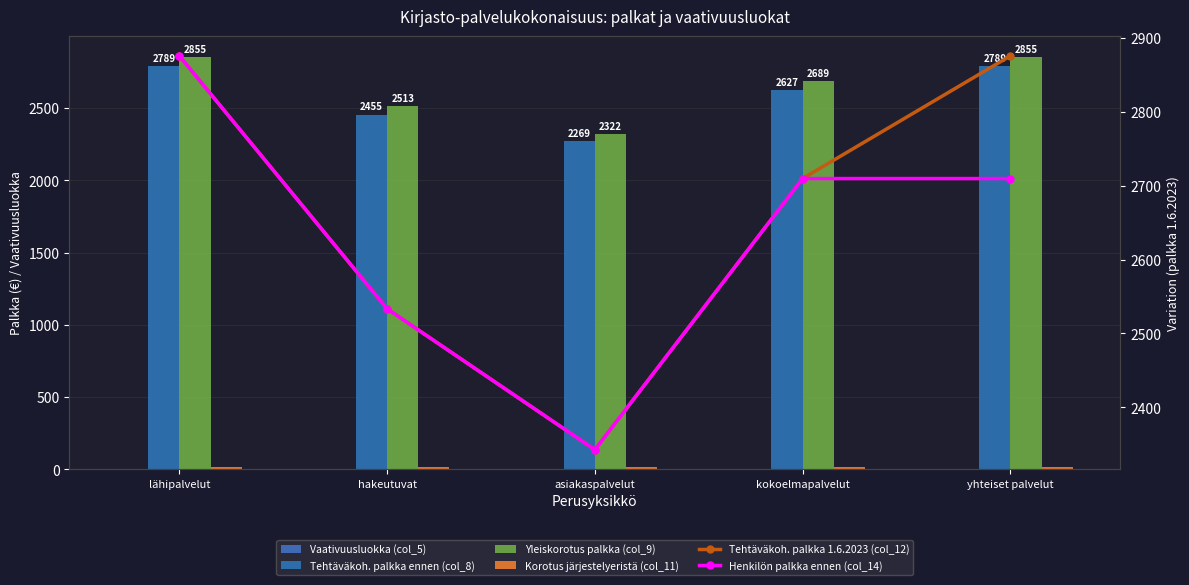

What is the difference between the highest and lowest values at yhteiset palvelut?

2872.3